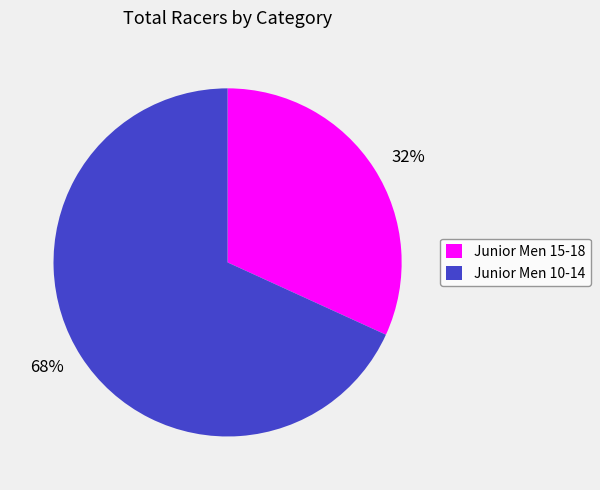

Rank the categories by value from highest to lowest.

Junior Men 10-14, Junior Men 15-18